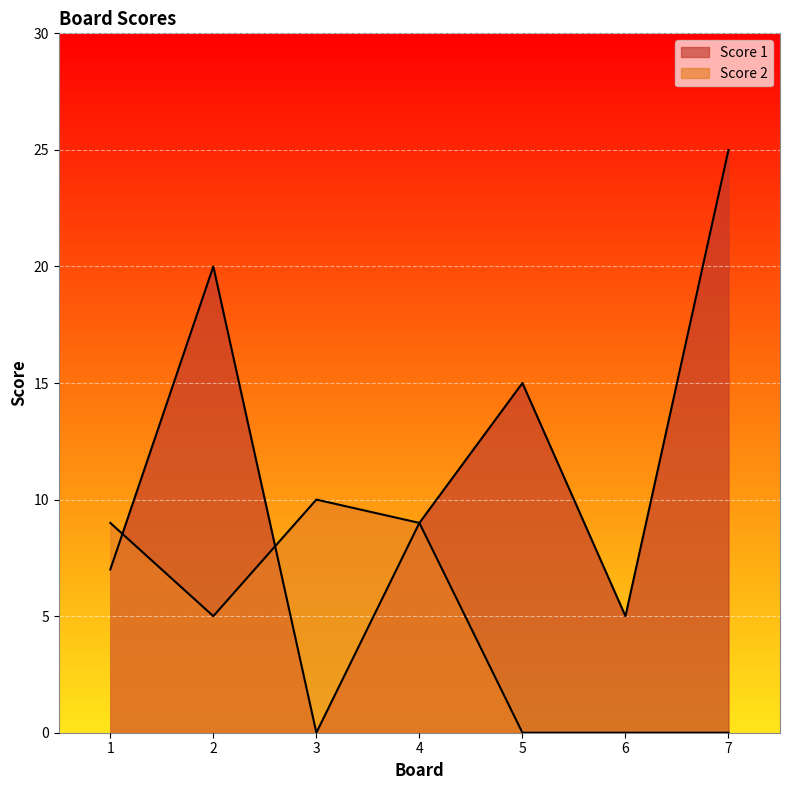

At which category is the sum across all series the highest?

2